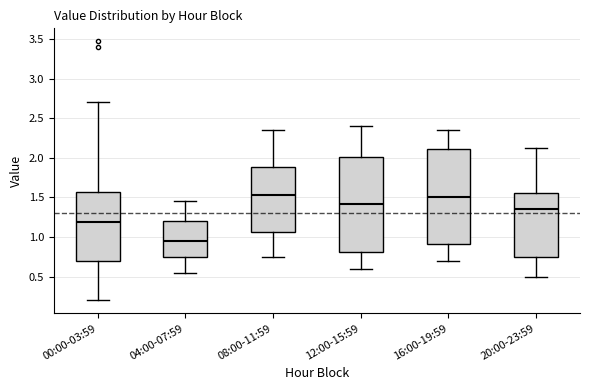

Where does the upper whisker of the box for 20:00-23:59 end on the y-axis? The values are not printed on the chart, so give them approximately, as read against the axis.

2.10